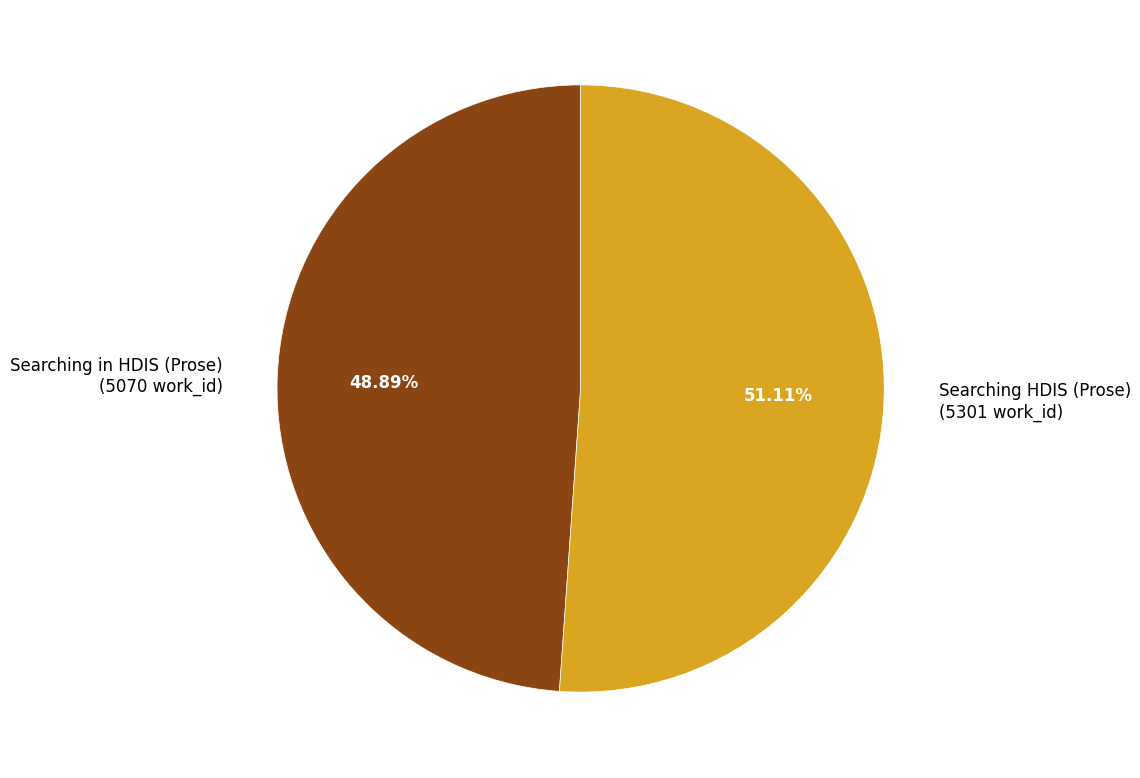

To the nearest percent, what percentage of the pie is Searching HDIS (Prose)?

51%